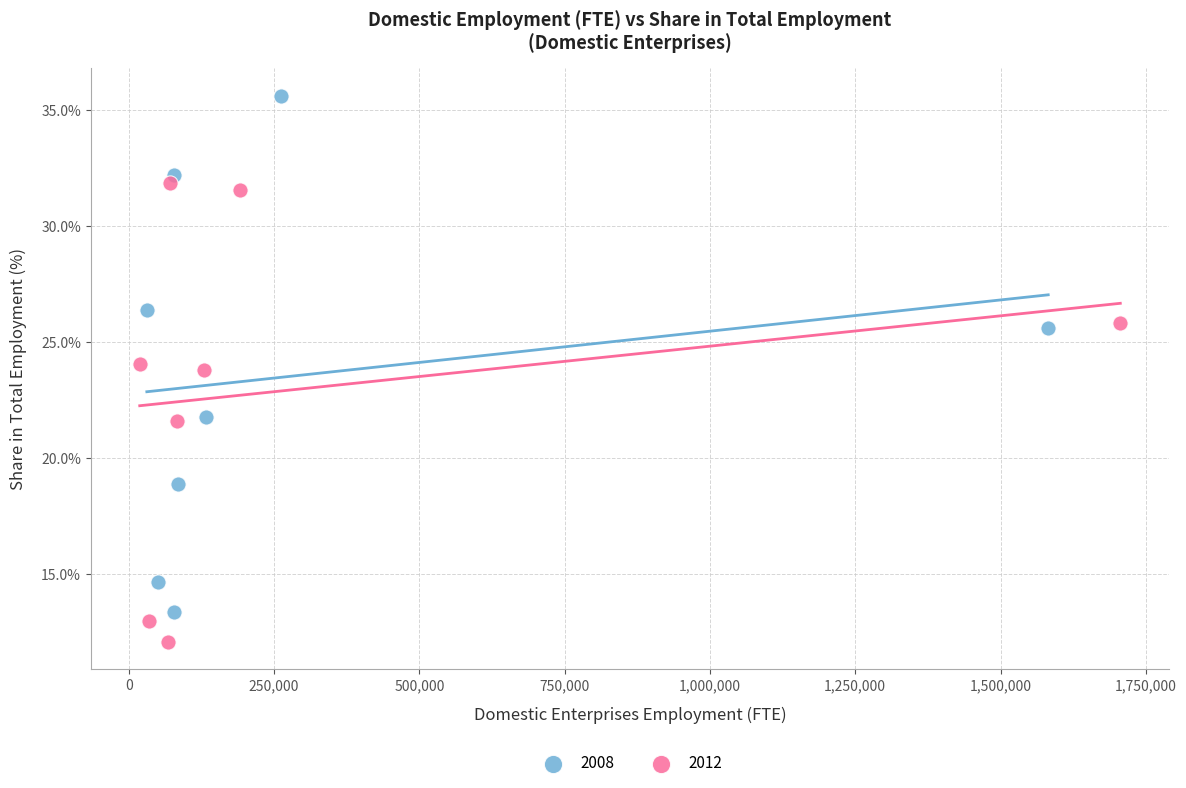

Which series has the largest Y range (max minus min)?

2008